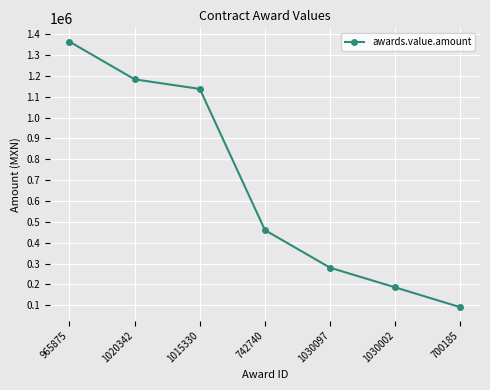

Reading right to left, list all the values displayed in this chart.

700185=90830.0	1030002=185900.0	1030097=280200.0	742740=460400.2	1015330=1137240.0	1020342=1183050.0	965875=1364000.0